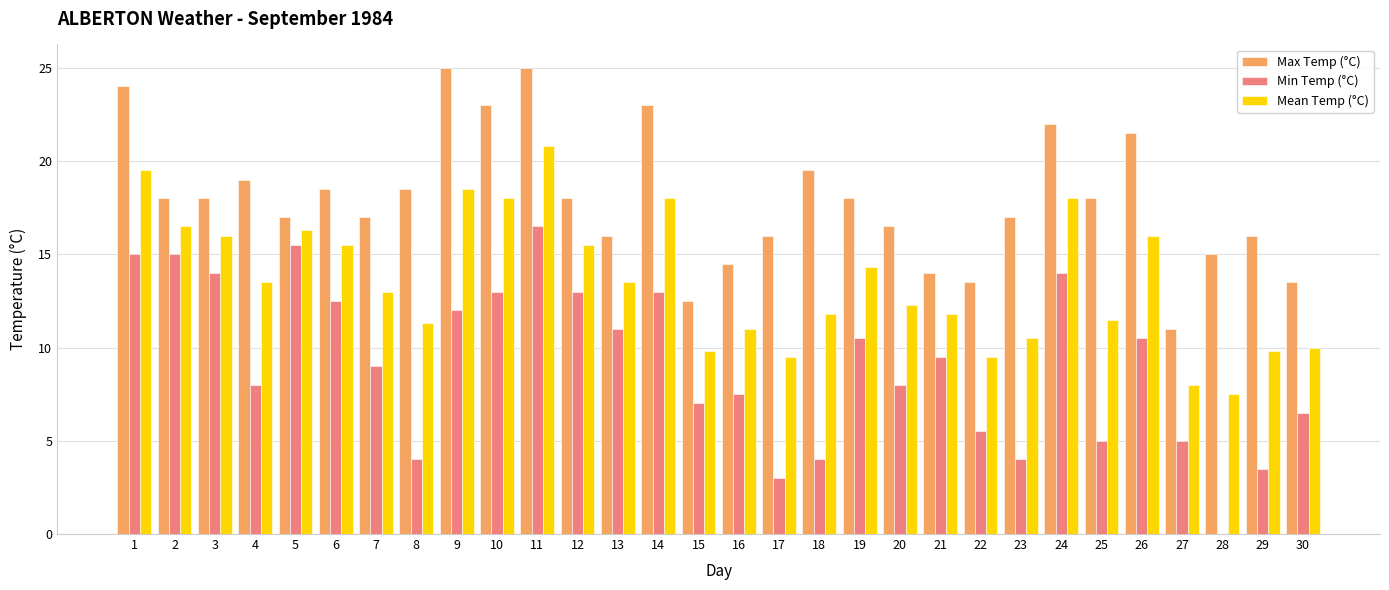

Between 8 and 27, which series saw the biggest shift?

Max Temp (°C)